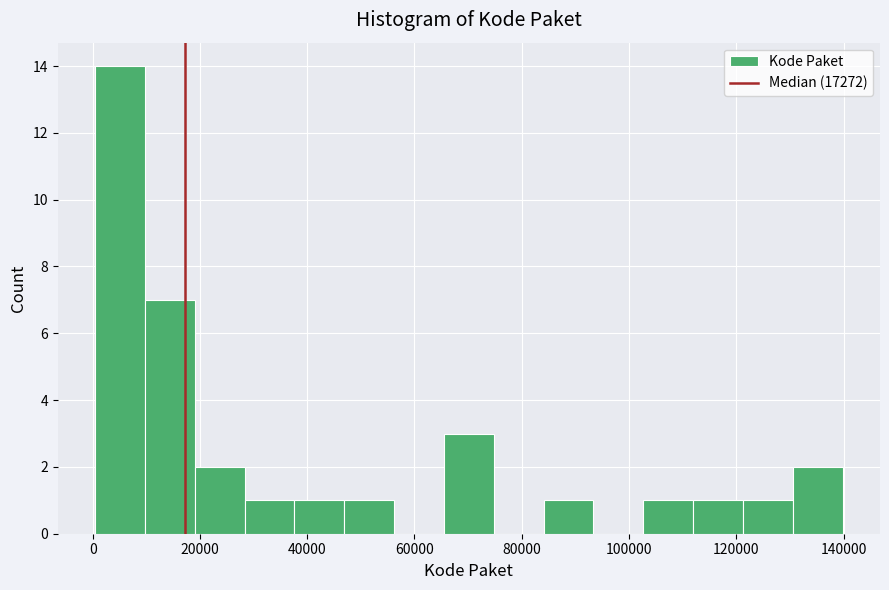

What is the height of the bar covering 10000 to 20000 on the x-axis? Neither the bar edges nor the heights are printed on the chart, so give them approximately, as read against the axes.

7